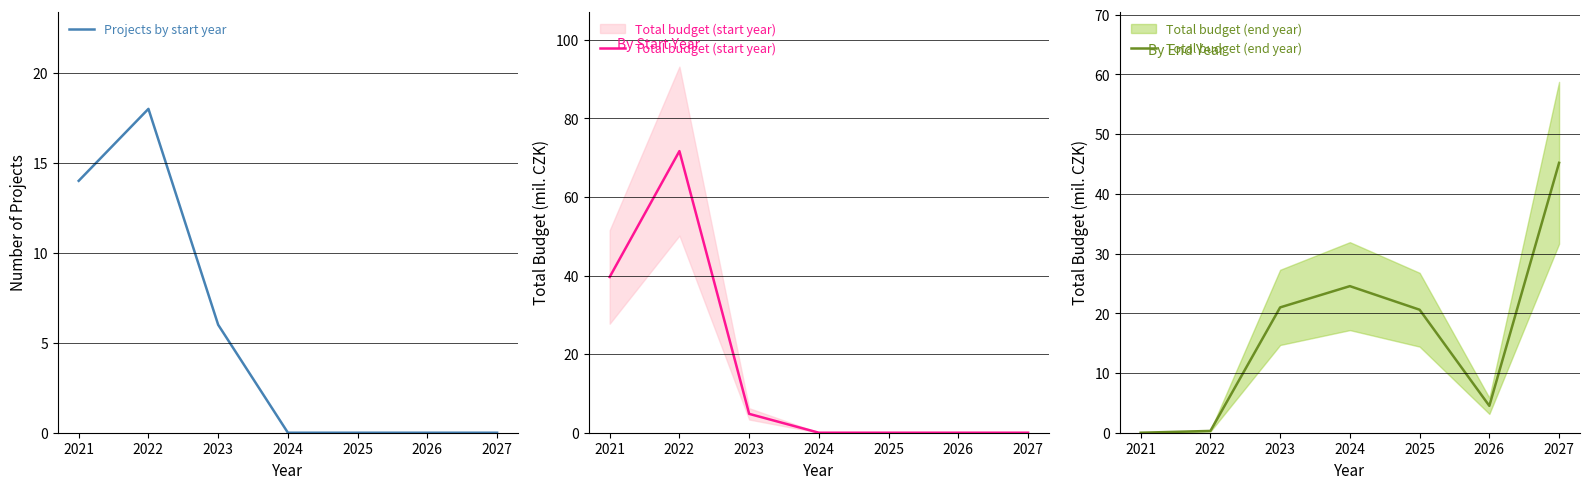

The value of Projects by start year at 2026 is 7. True or false?

False